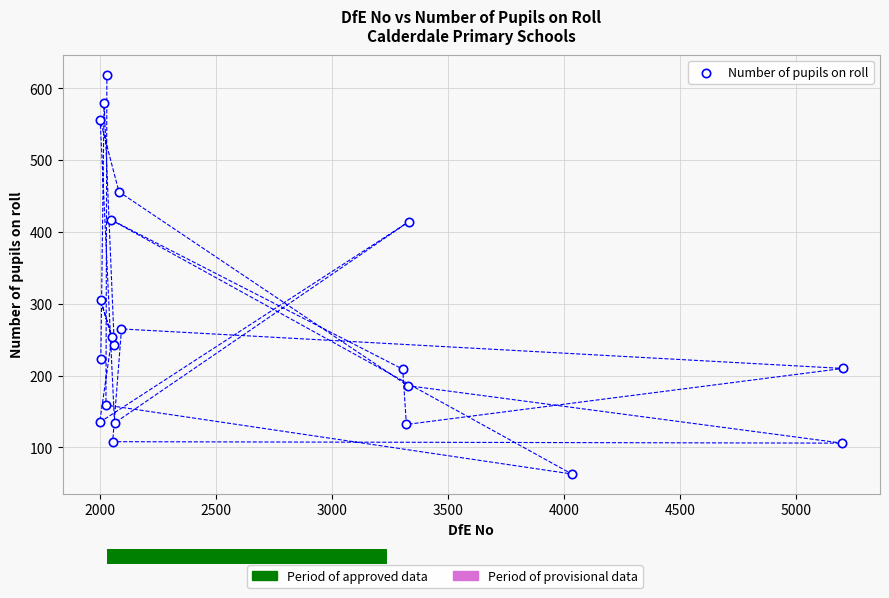

What Y value in the scatter plot is closest to 341?

305